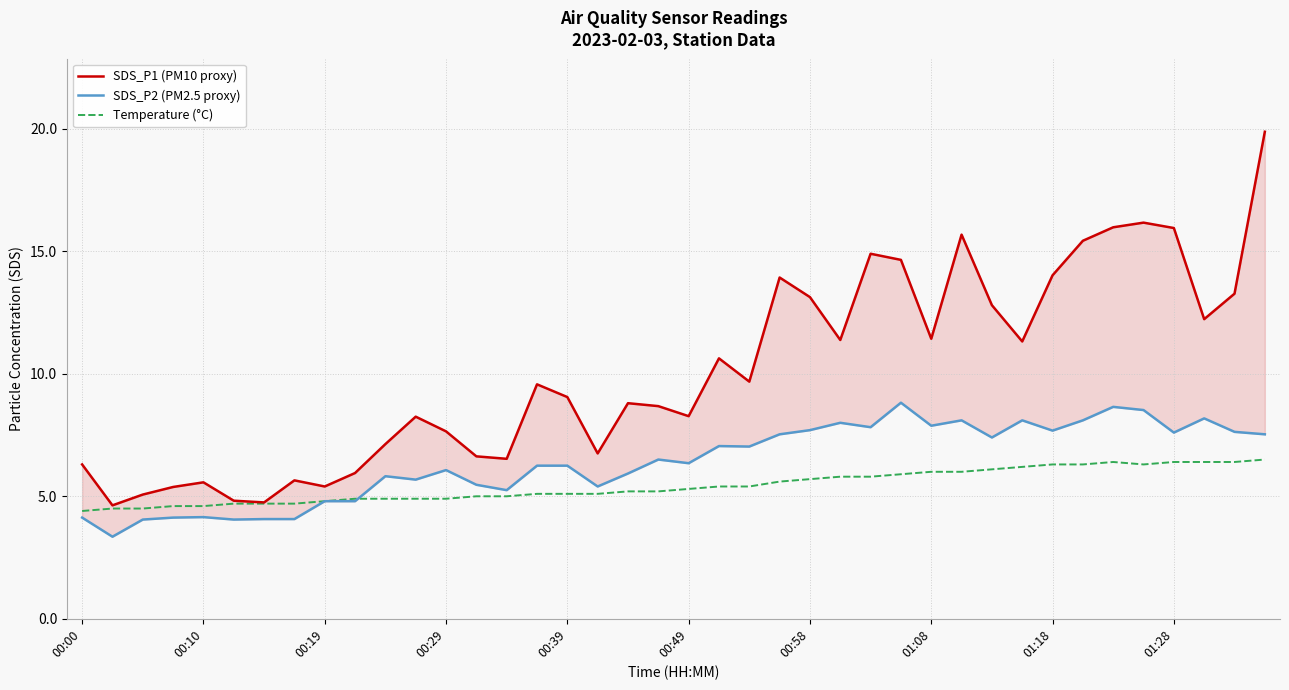

Which series has the largest total across all categories?

SDS_P1 (PM10 proxy)